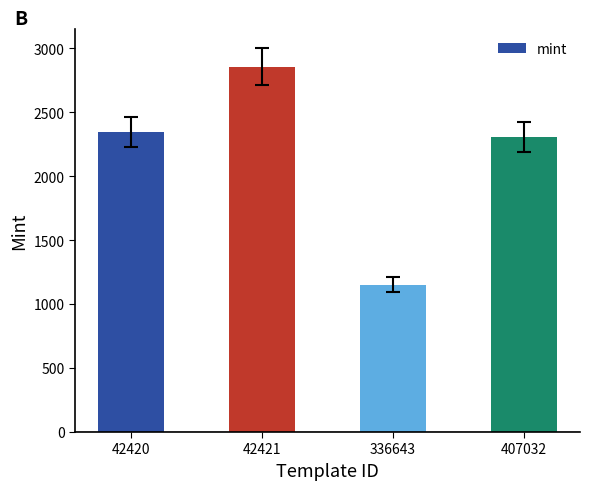

Does the chart contain stacked bars?

No